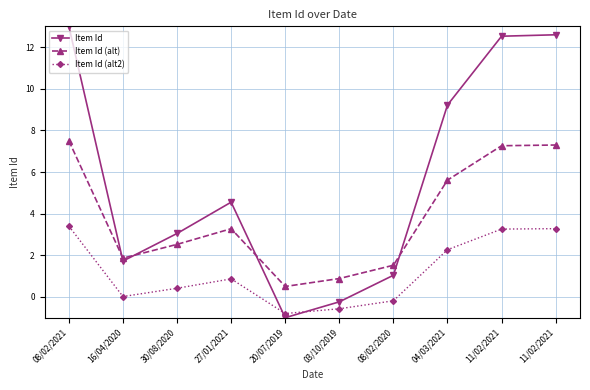

True or false: Item Id (alt2) has a value of -0.1 at 08/02/2020.

False